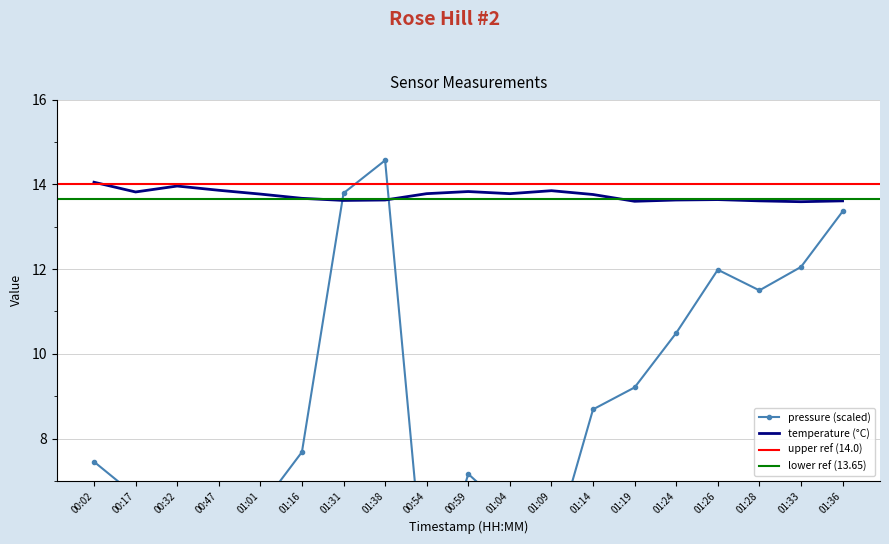

The value of temperature at 00:47 is 9.2. True or false?

False